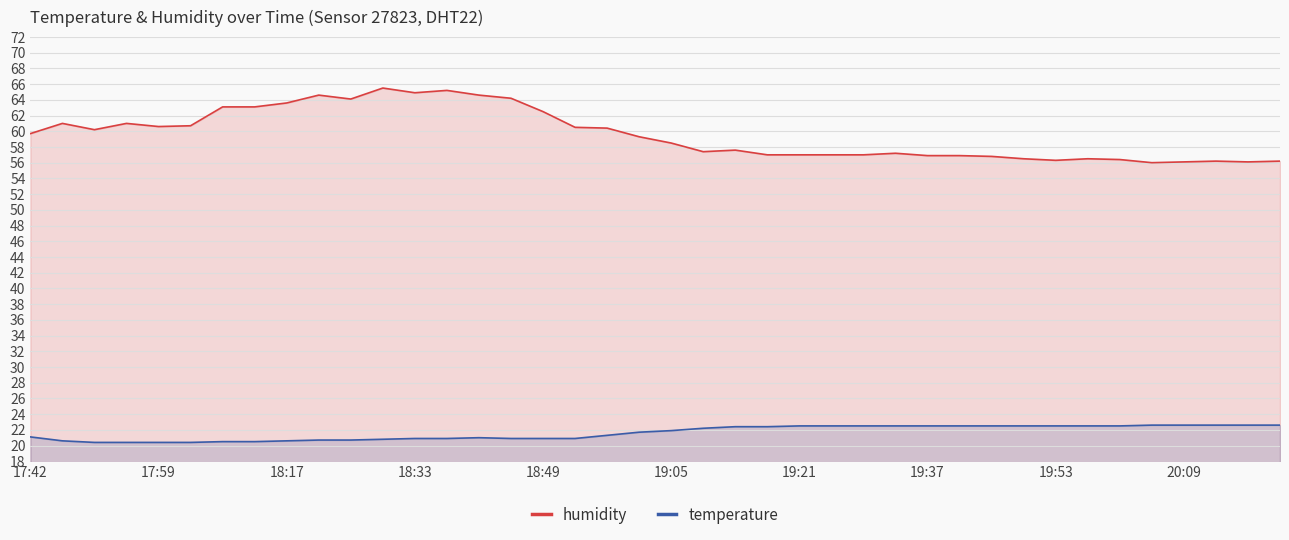

Which series has the largest total across all categories?

humidity